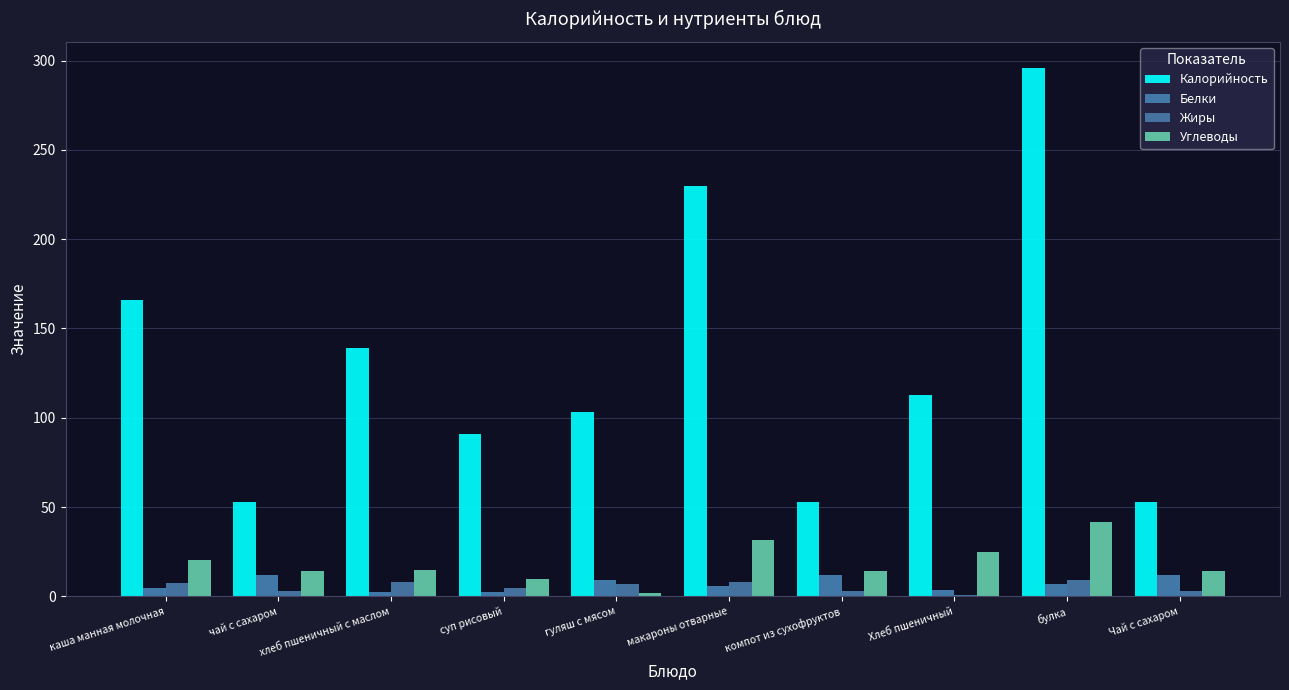

The value of Углеводы at каша манная молочная is 20.1. True or false?

True